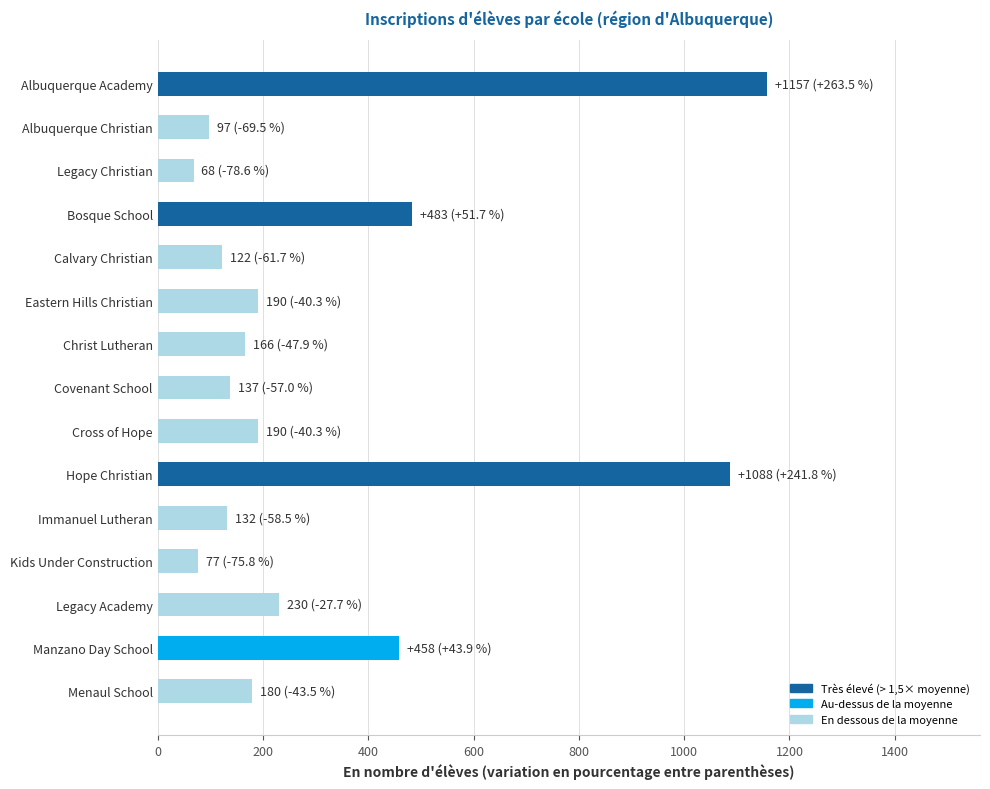

Is it true that the value at Christ Lutheran is 242?

False